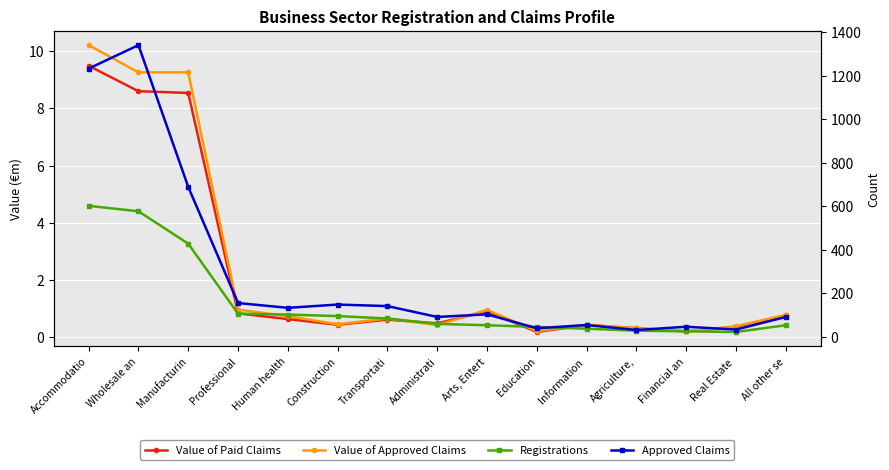

How many lines are shown in the chart?

4